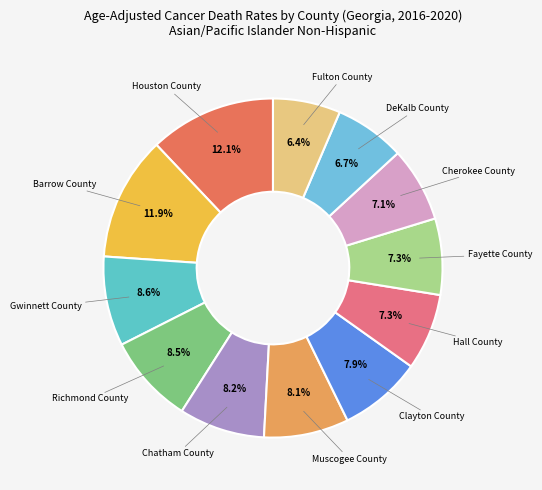

Is there a majority slice in this chart?

No